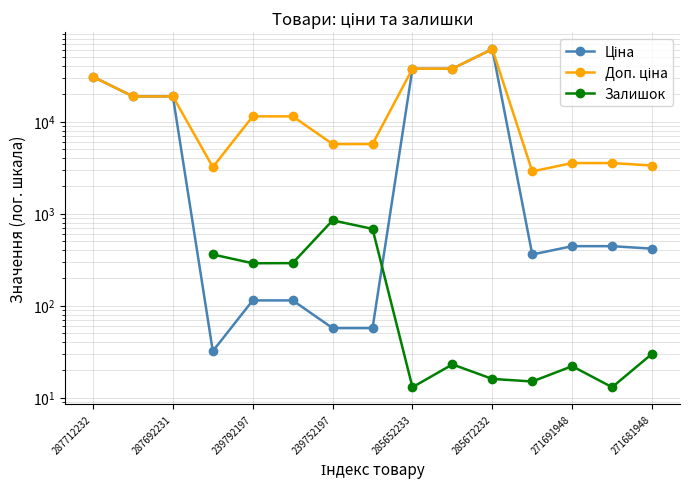

What are all the series names shown in the legend?

Ціна, Доп. ціна, Залишок